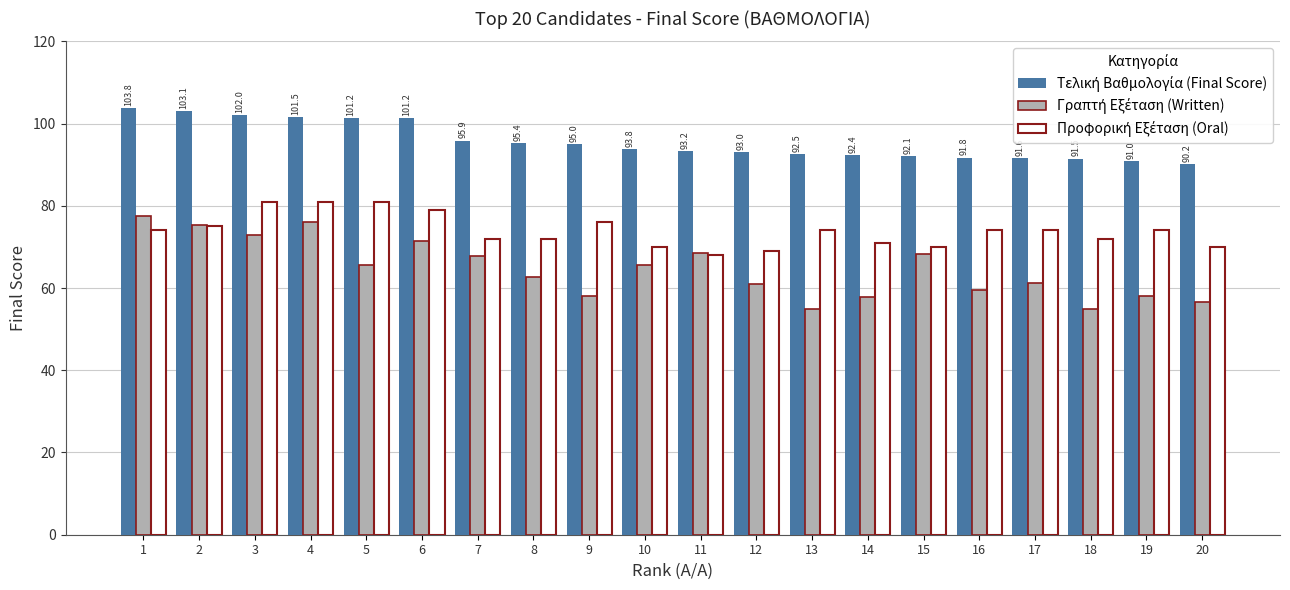

What is the spread (max minus min) of values at 19?

33.0